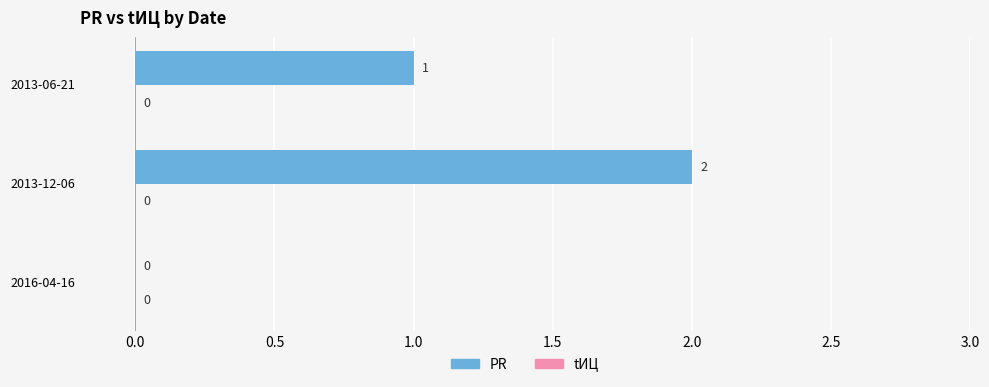

The value at 2013-12-06 is 2. True or false?

True